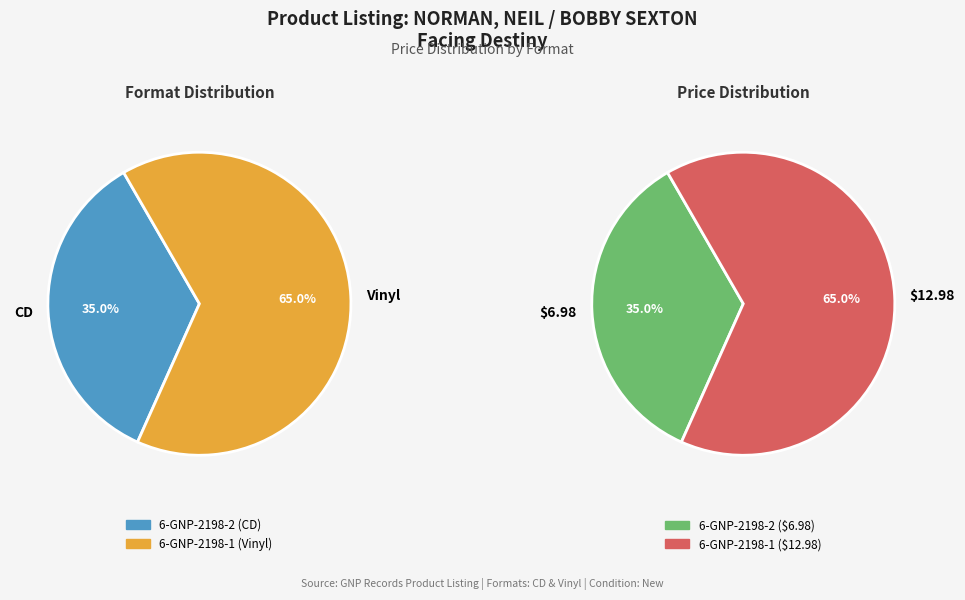

Which slice represents more than half of the pie?

6-GNP-2198-1